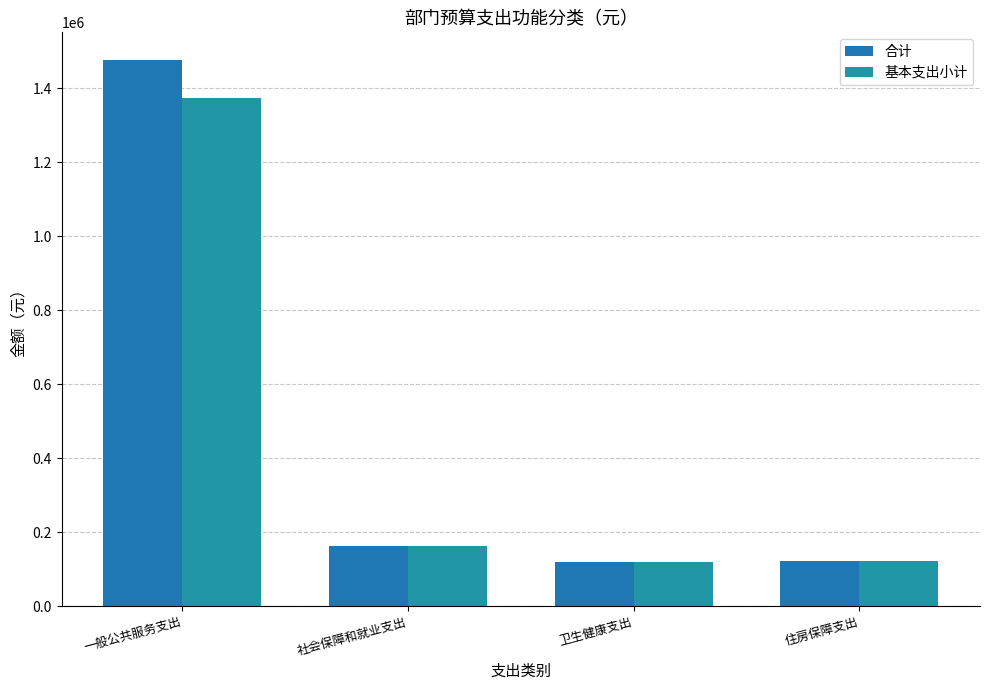

What are all the series names shown in the legend?

合计, 基本支出小计